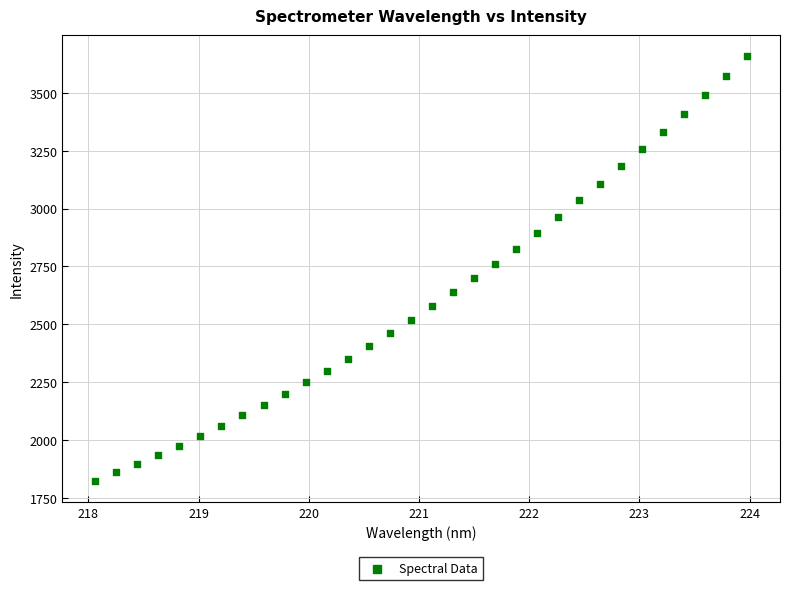

What is the range of X values (max minus min)?

5.9